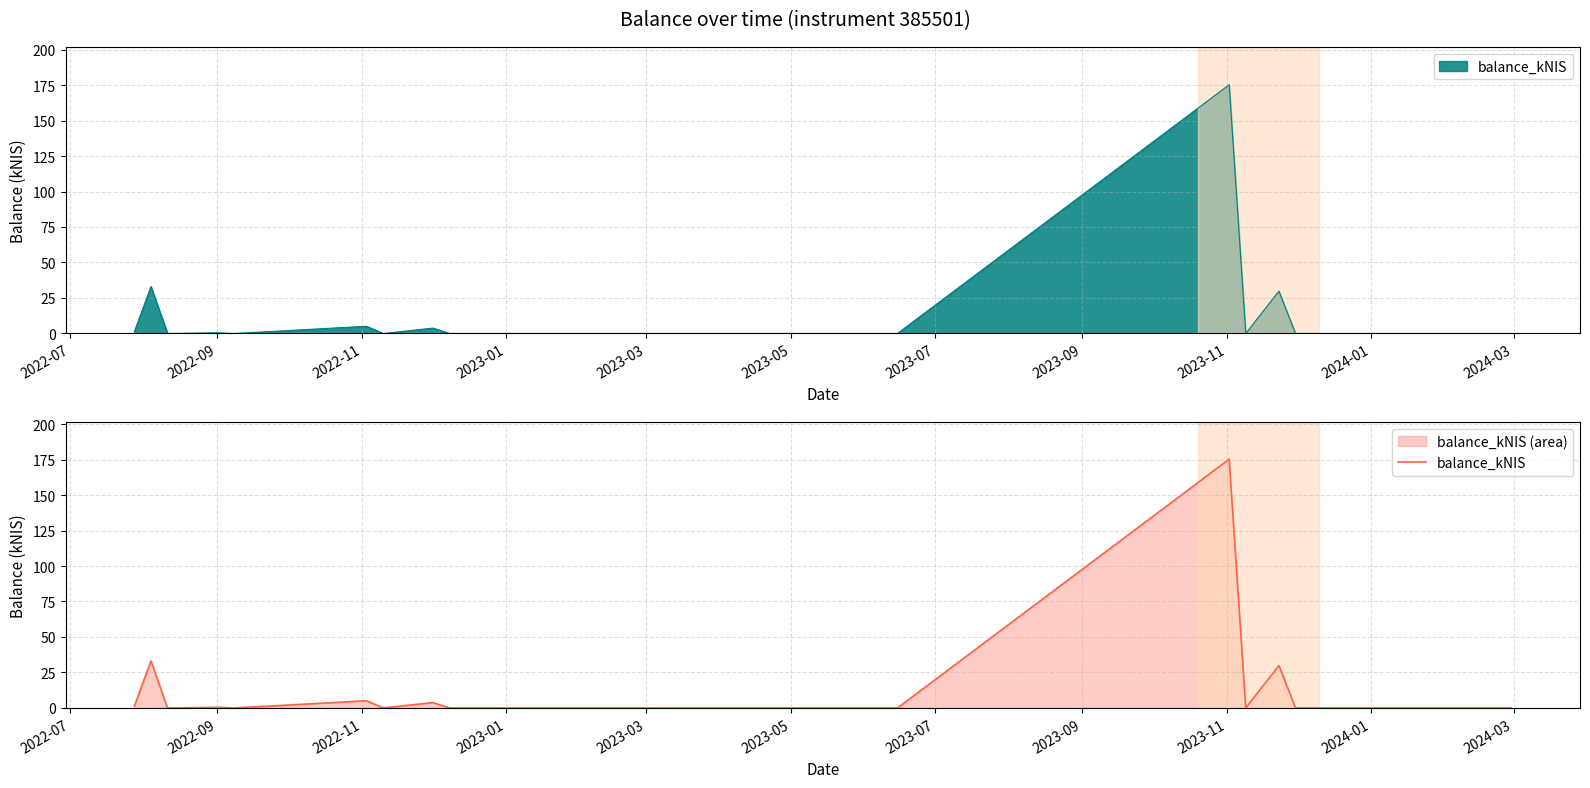

What is the sum of all values?

248.8